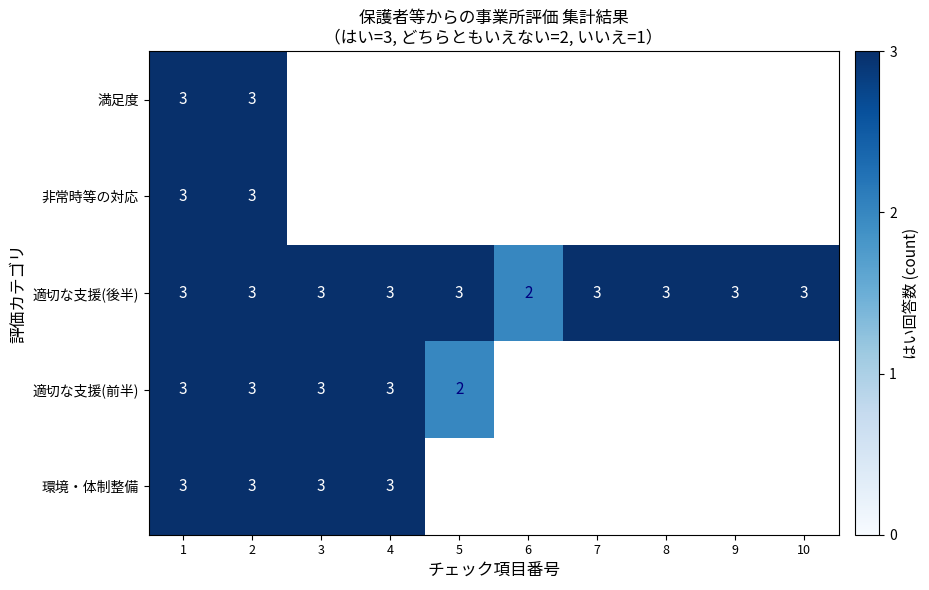

Count the number of categories in the chart.

10